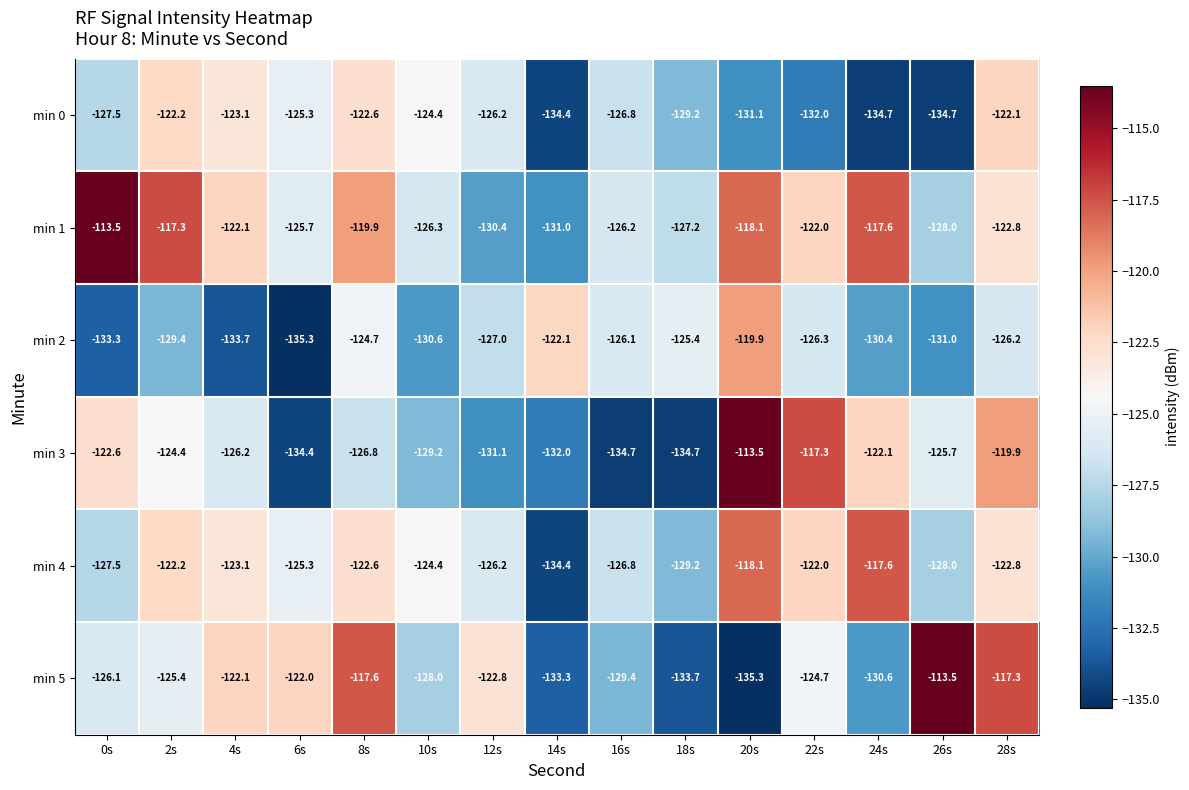

Which series has the widest spread of values?

min 5